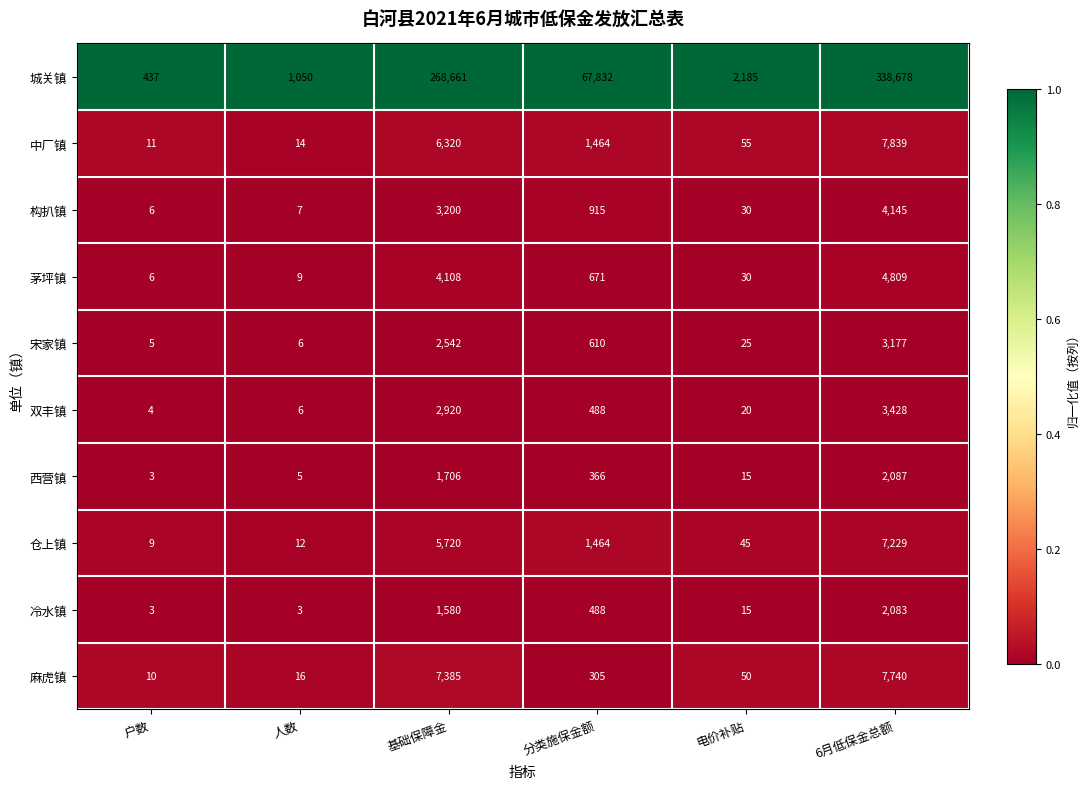

At which label does 茅坪镇 reach its peak?

6月低保金总额